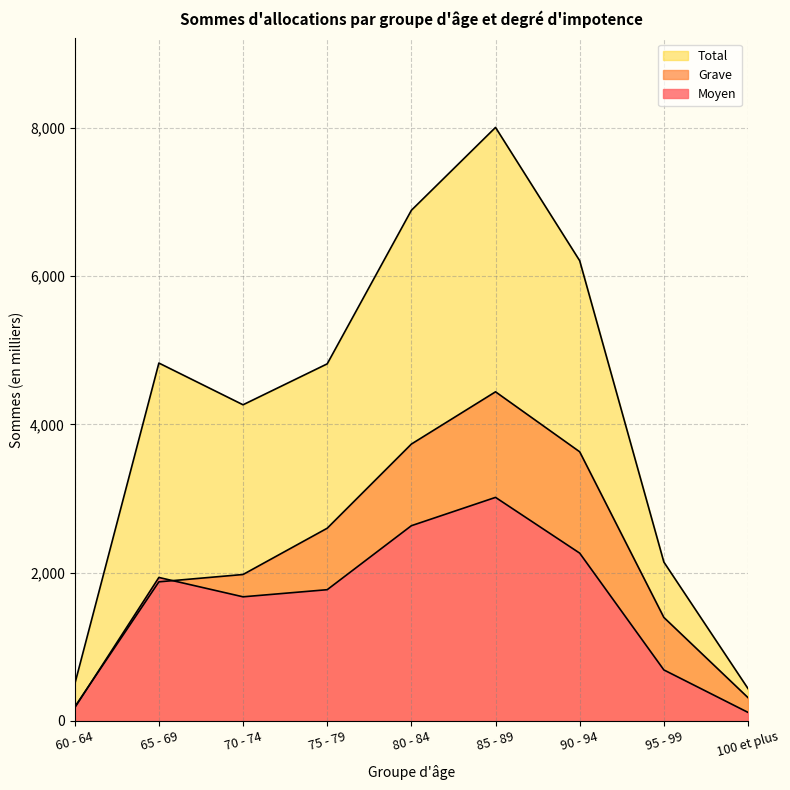

Where does the Total series first go above 4816?

65 - 69